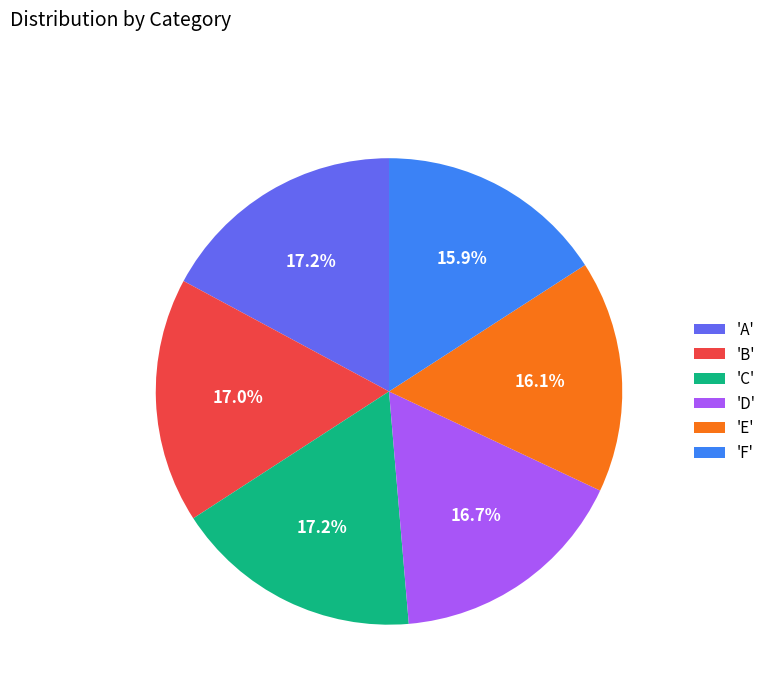

Does any single category account for the majority?

No